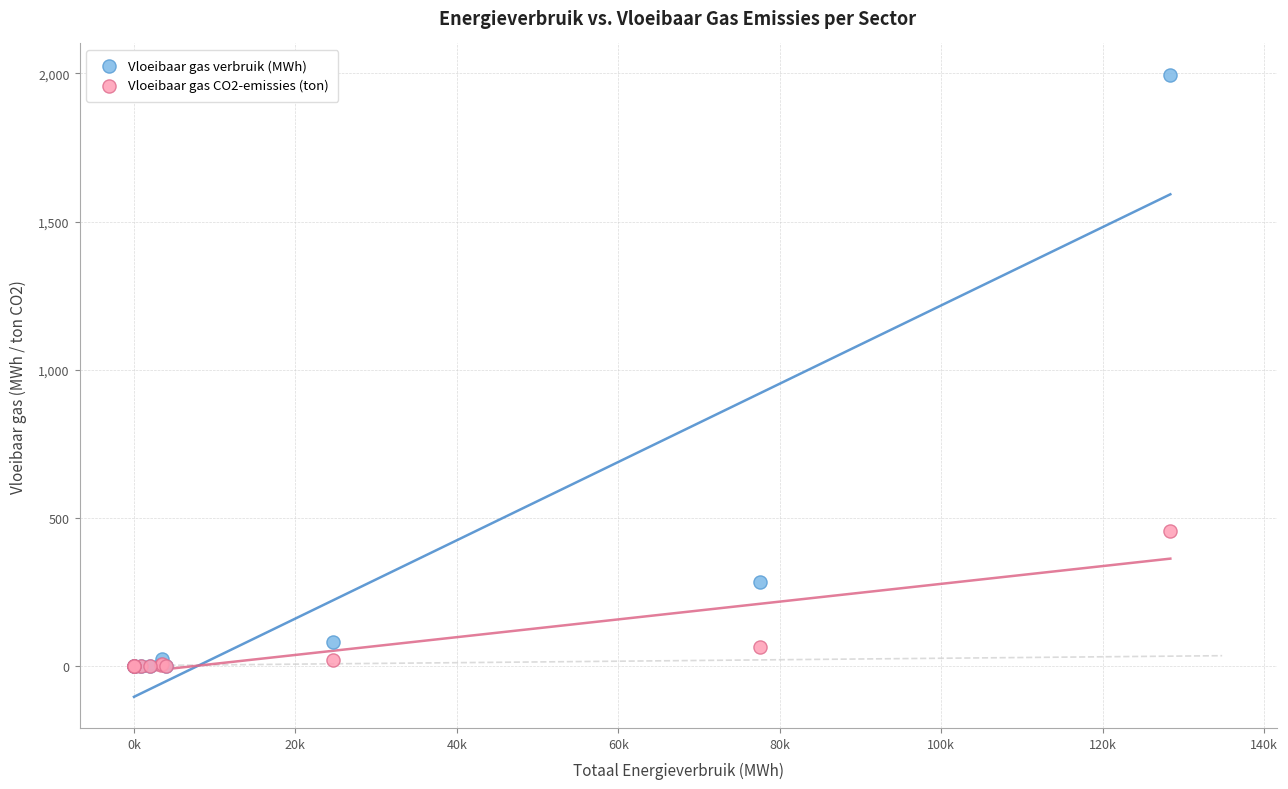

Which series contains the highest Y value?

Vloeibaar gas verbruik (MWh)